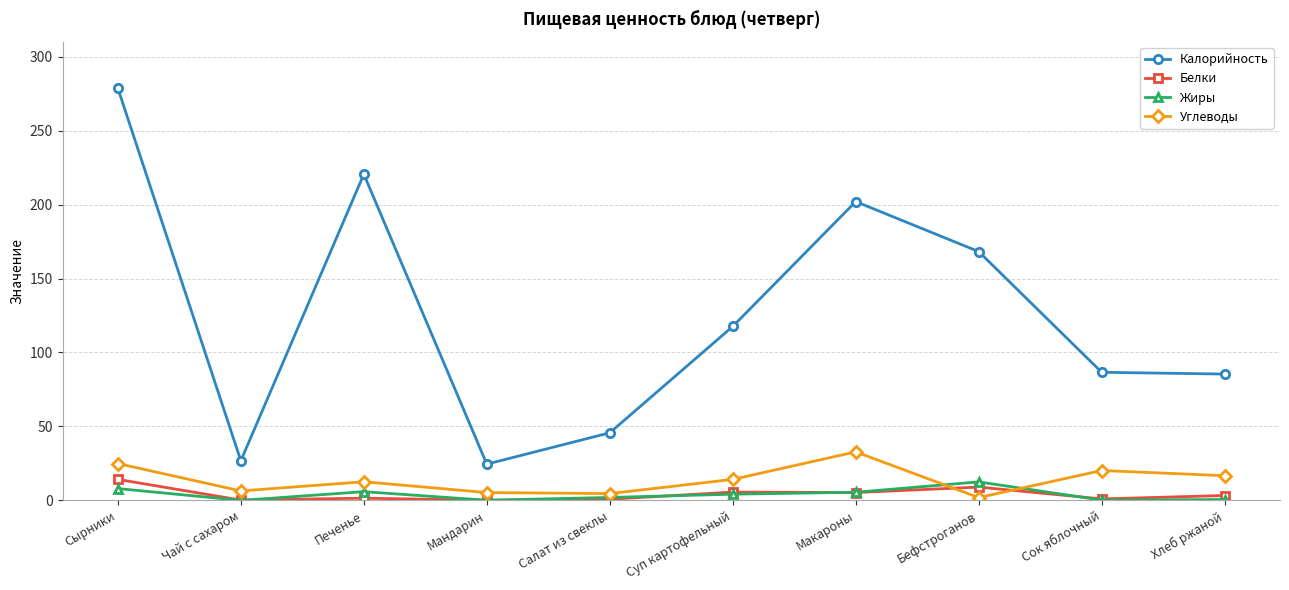

What is the sum of all Углеводы values?

139.6